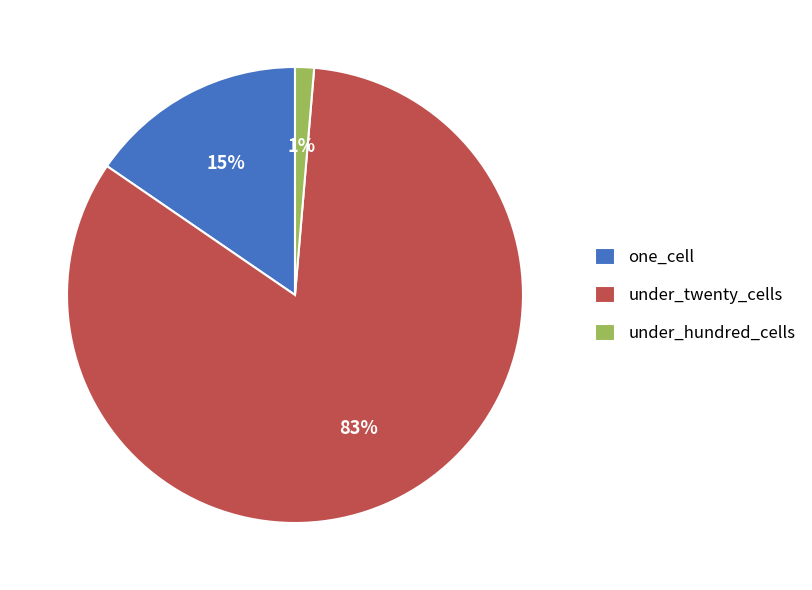

Rank the categories by value from lowest to highest.

under_hundred_cells, one_cell, under_twenty_cells